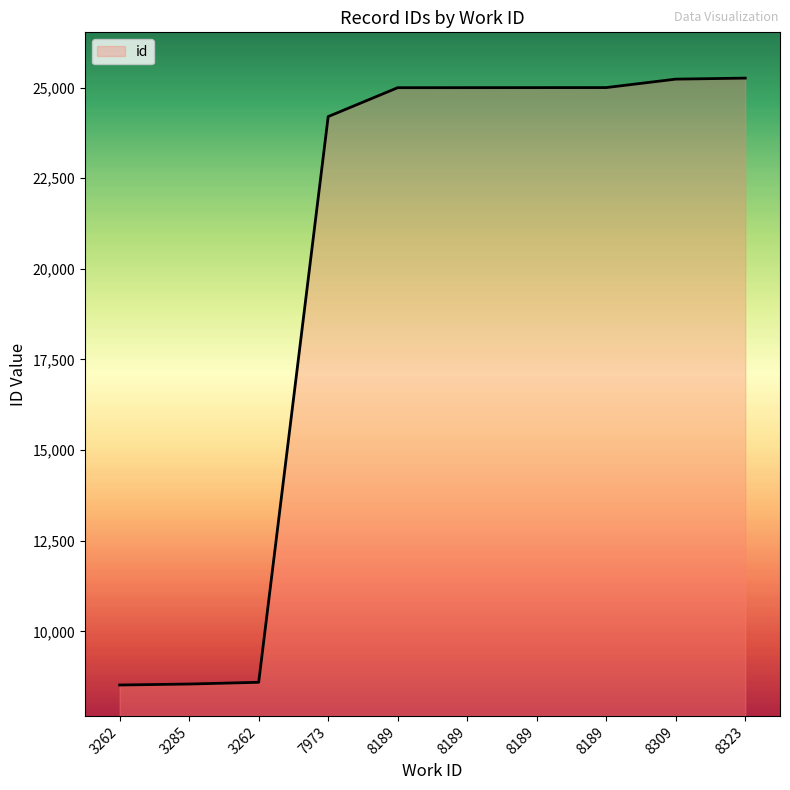

What is the sum of the values at 8189 and 3285?

33545